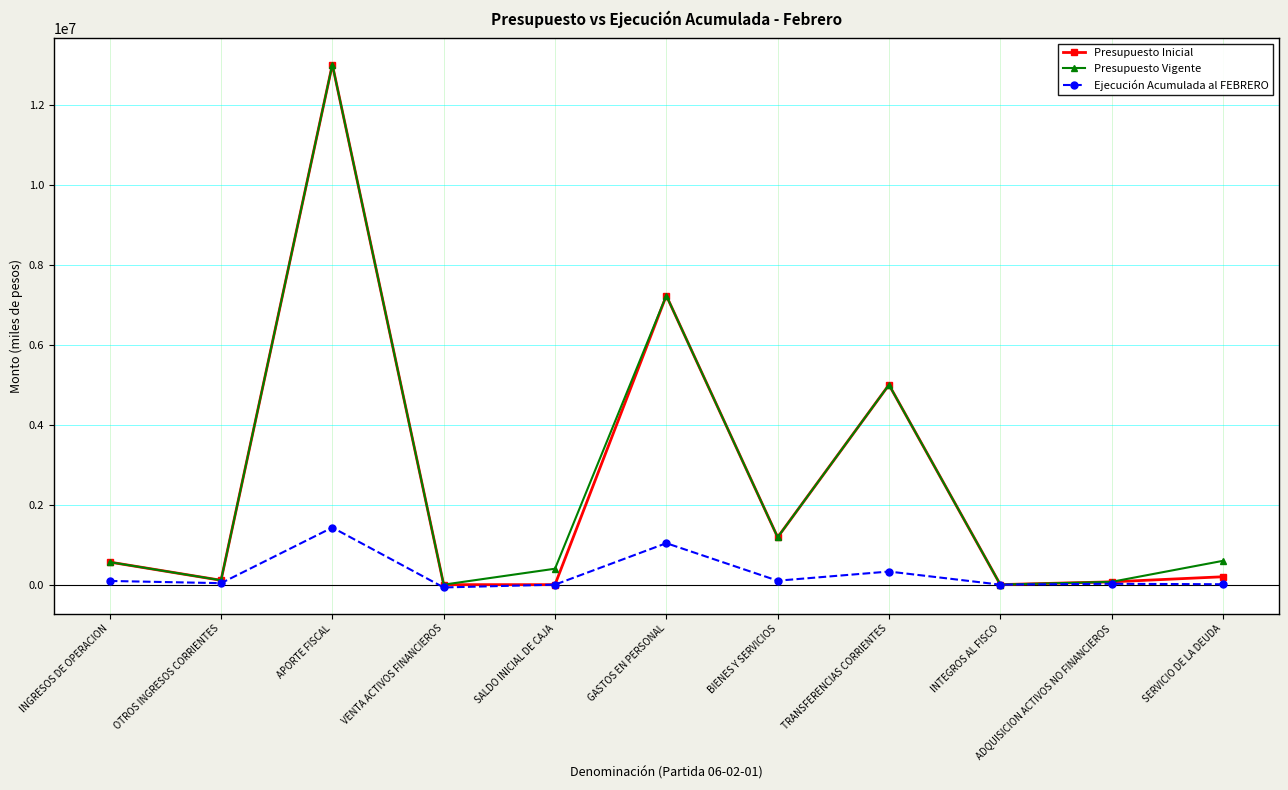

Where is Presupuesto Inicial nearest to the value 6509298?

GASTOS EN PERSONAL